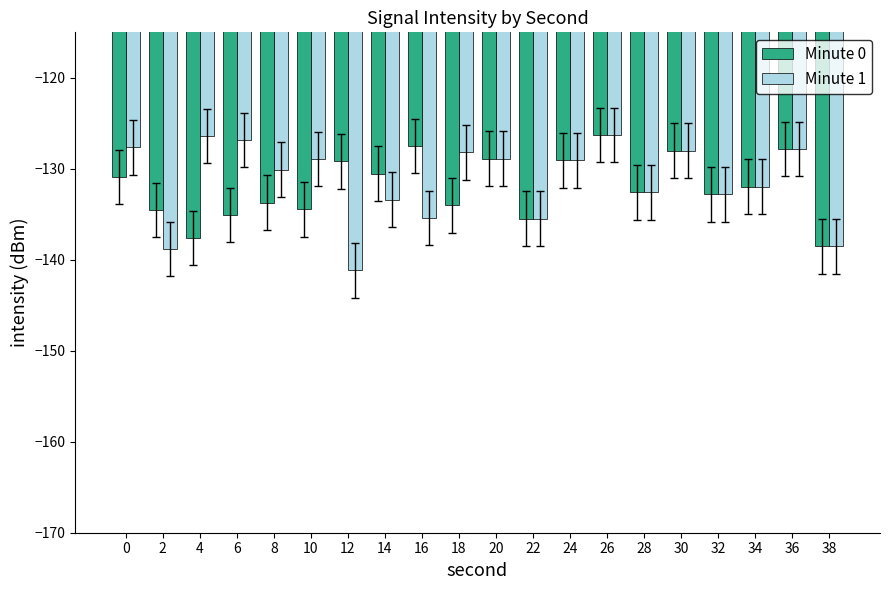

What is the maximum value for Minute 1?

-126.3